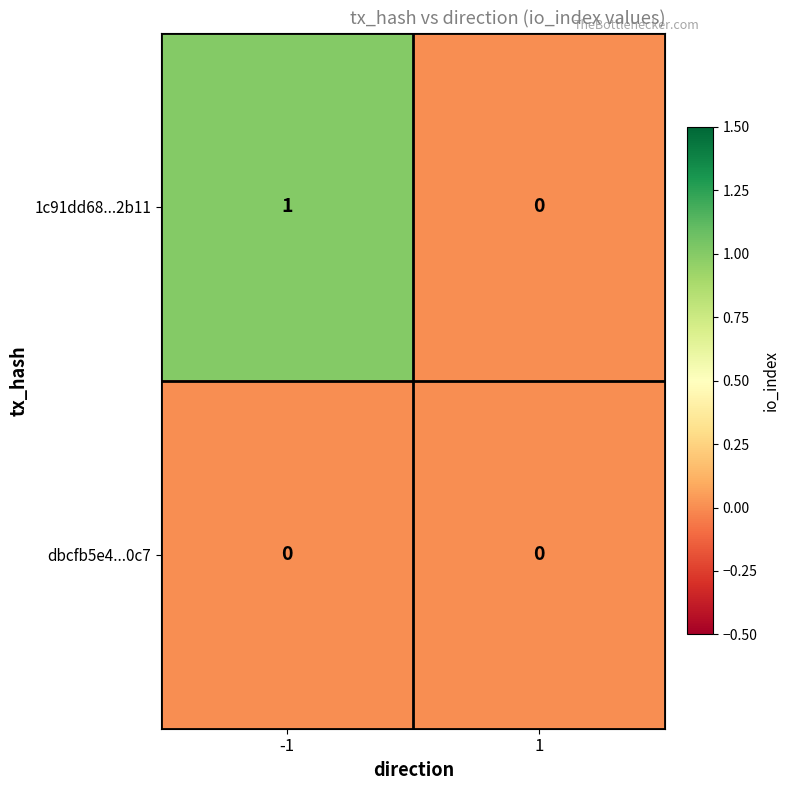

Reading right to left, transcribe all the data shown in this chart.

1c91dd68...2b11: 0	1
dbcfb5e4...0c7: 0	0